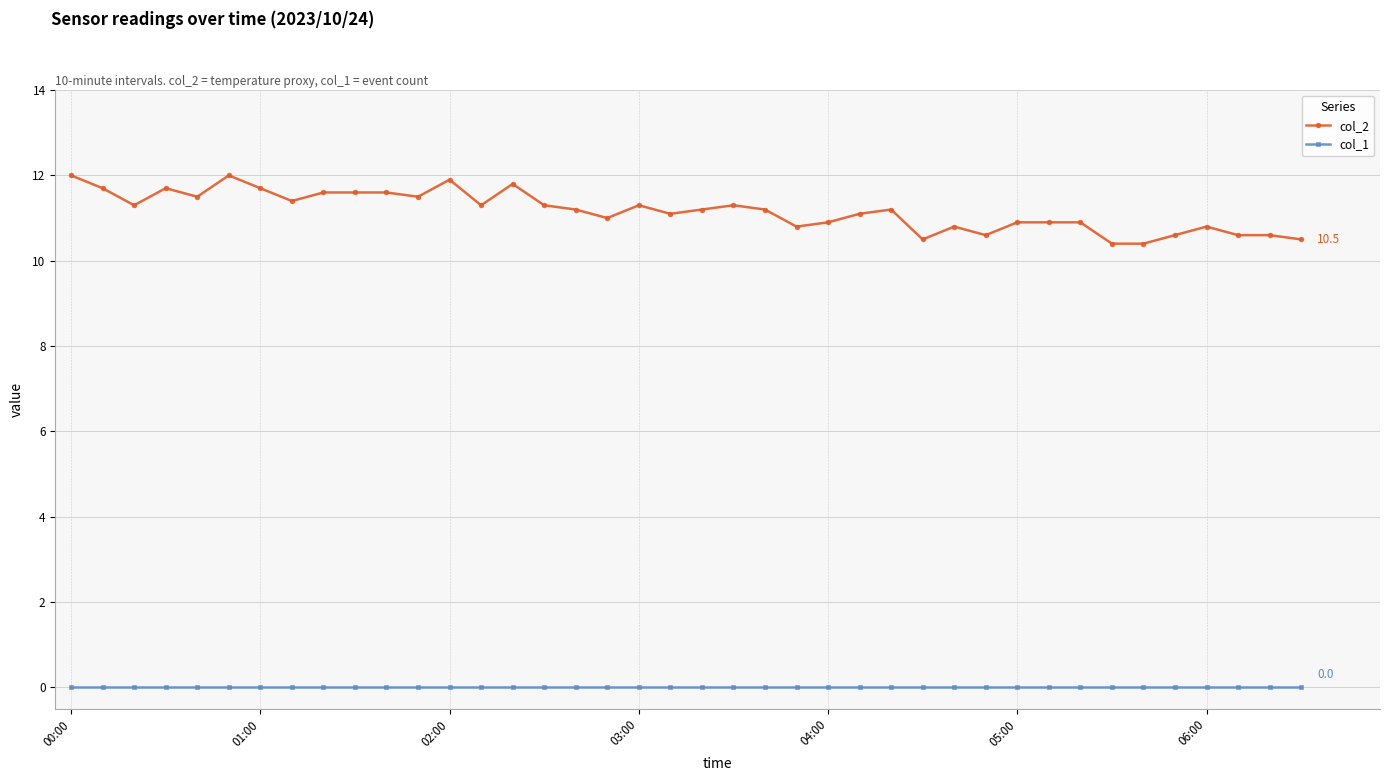

True or false: col_1 and col_2 cross at least once.

False